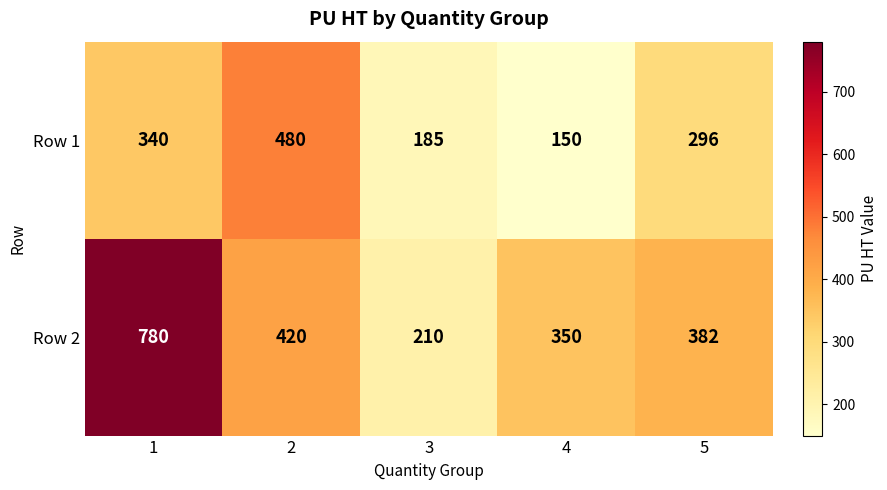

True or false: Row 2 has a value of 593 at 2.

False